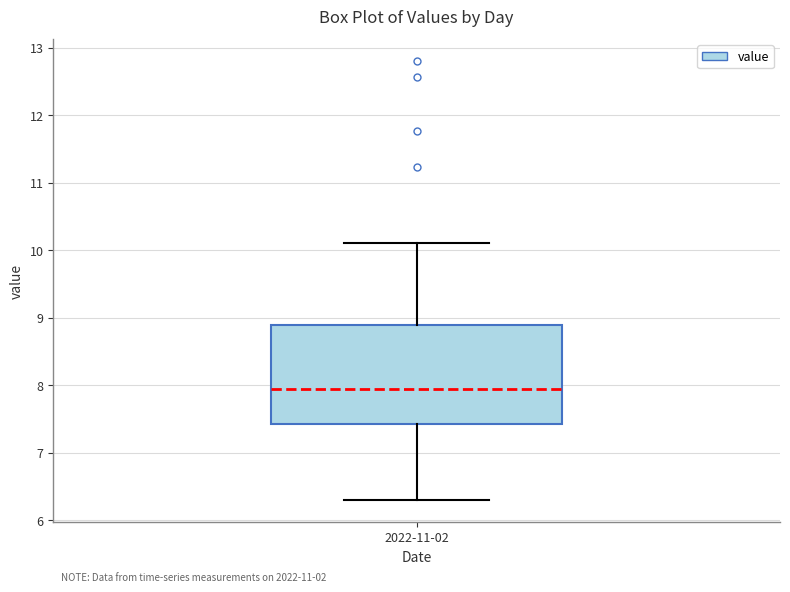

Transcribe this box plot: give where the median line is, the range the box spans, and where the two whiskers end, as read against the y-axis. The values are not printed on the chart, so give them approximately, as read against the axis.

median 7.9, box 7.4 to 8.9, whiskers 6.3 to 10.1